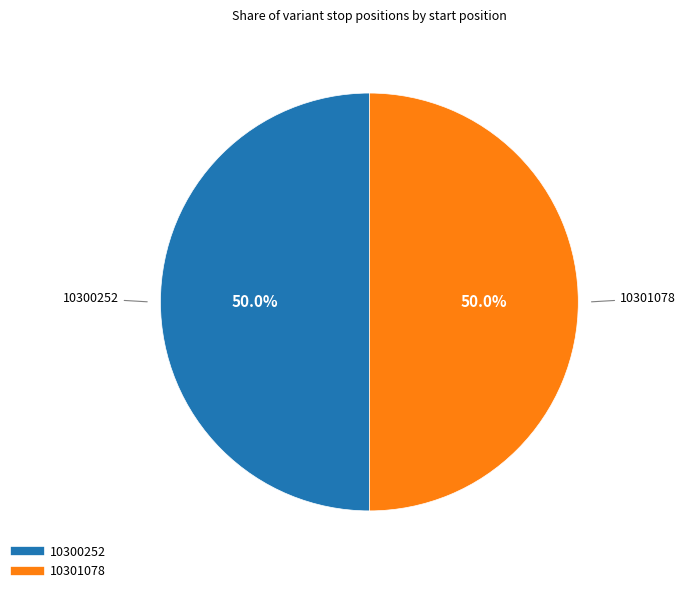

To the nearest percent, what is the average slice percentage?

50%